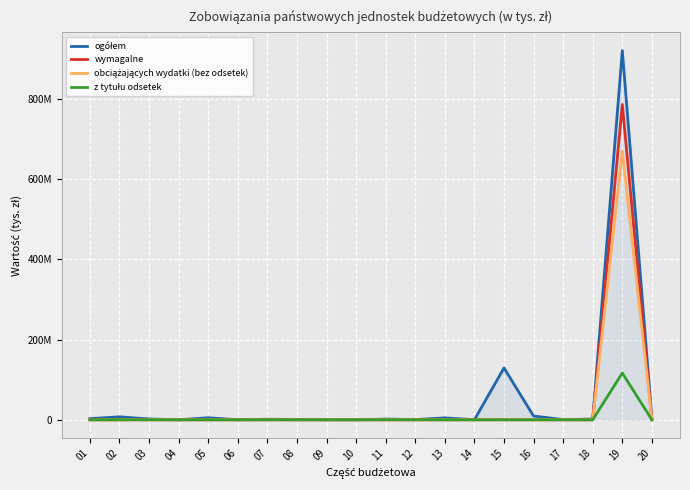

True or false: wymagalne and ogółem intersect in this chart.

False